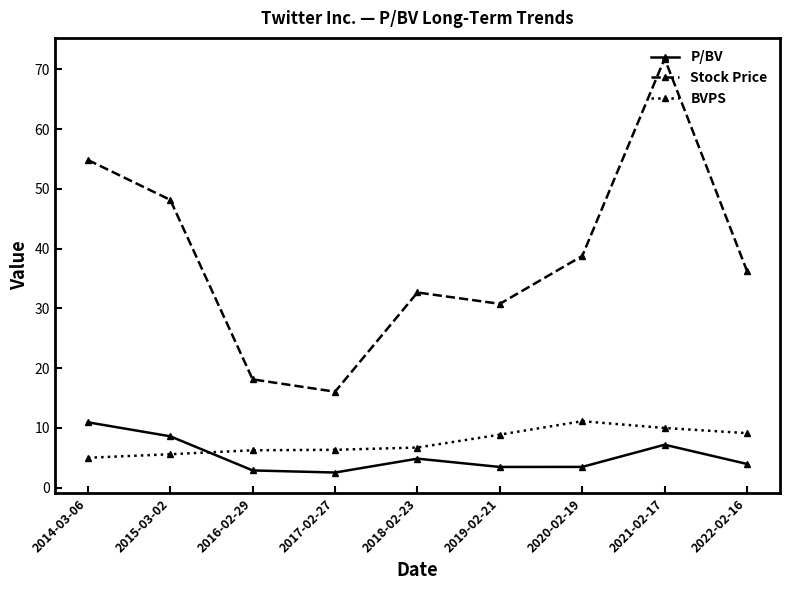

What is the difference between the highest and lowest values at 2017-02-27?

13.5